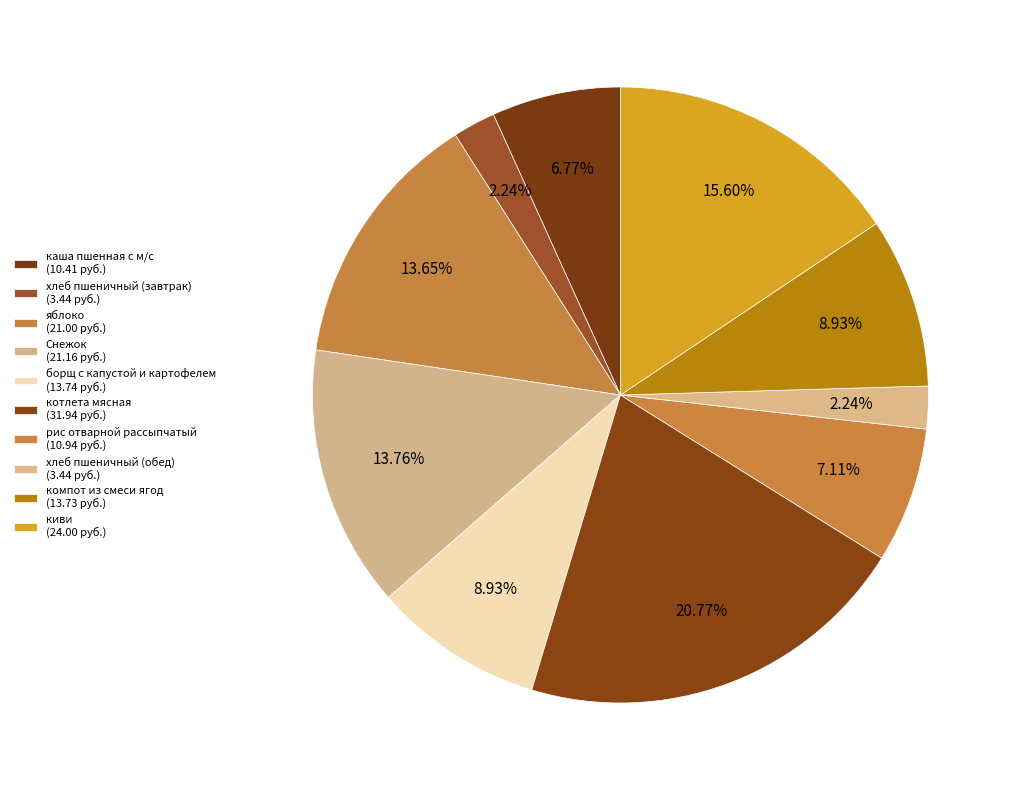

Count the number of slices in the pie.

10